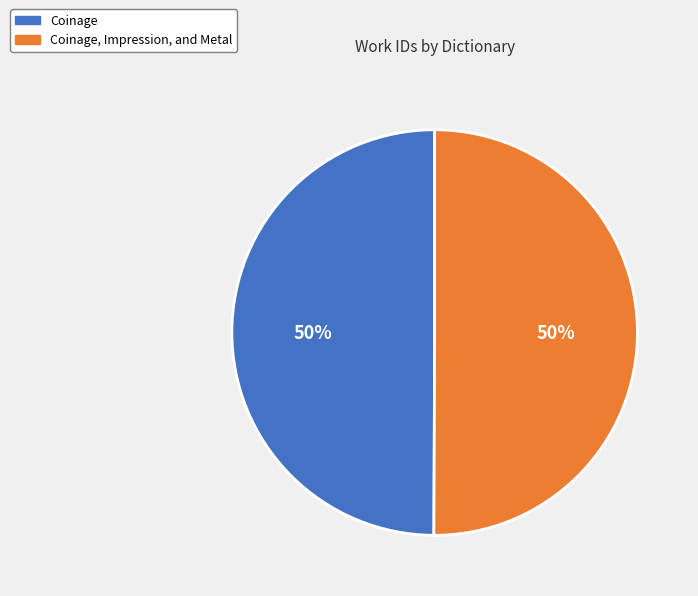

To the nearest percent, what portion does Coinage represent?

50%